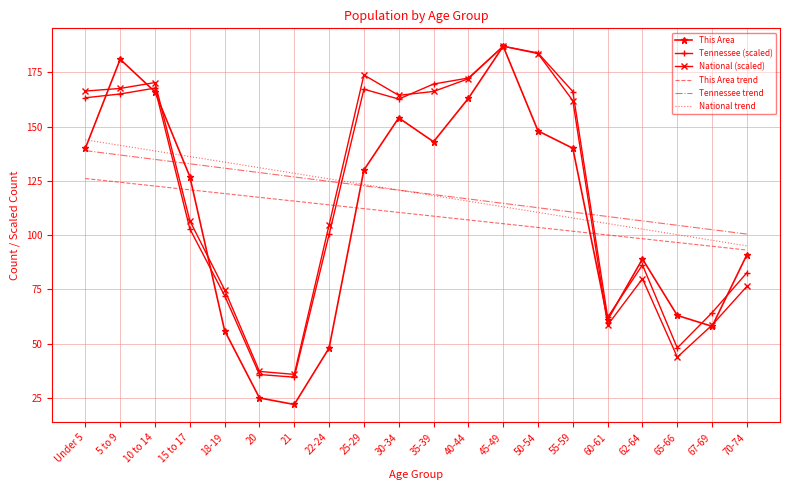

True or false: Tennessee trend and This Area trend cross at least once.

False